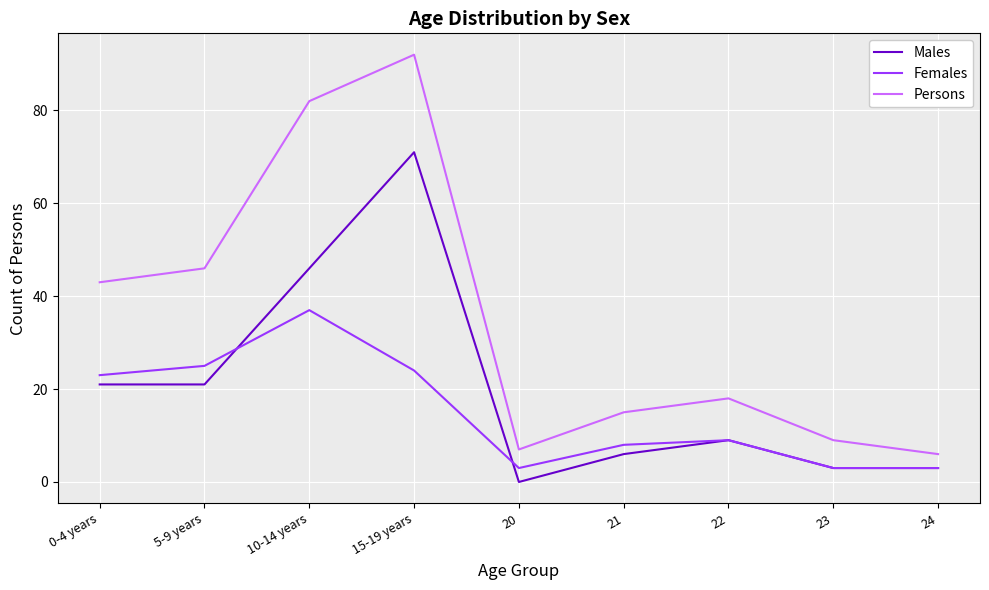

How many lines are shown in the chart?

3